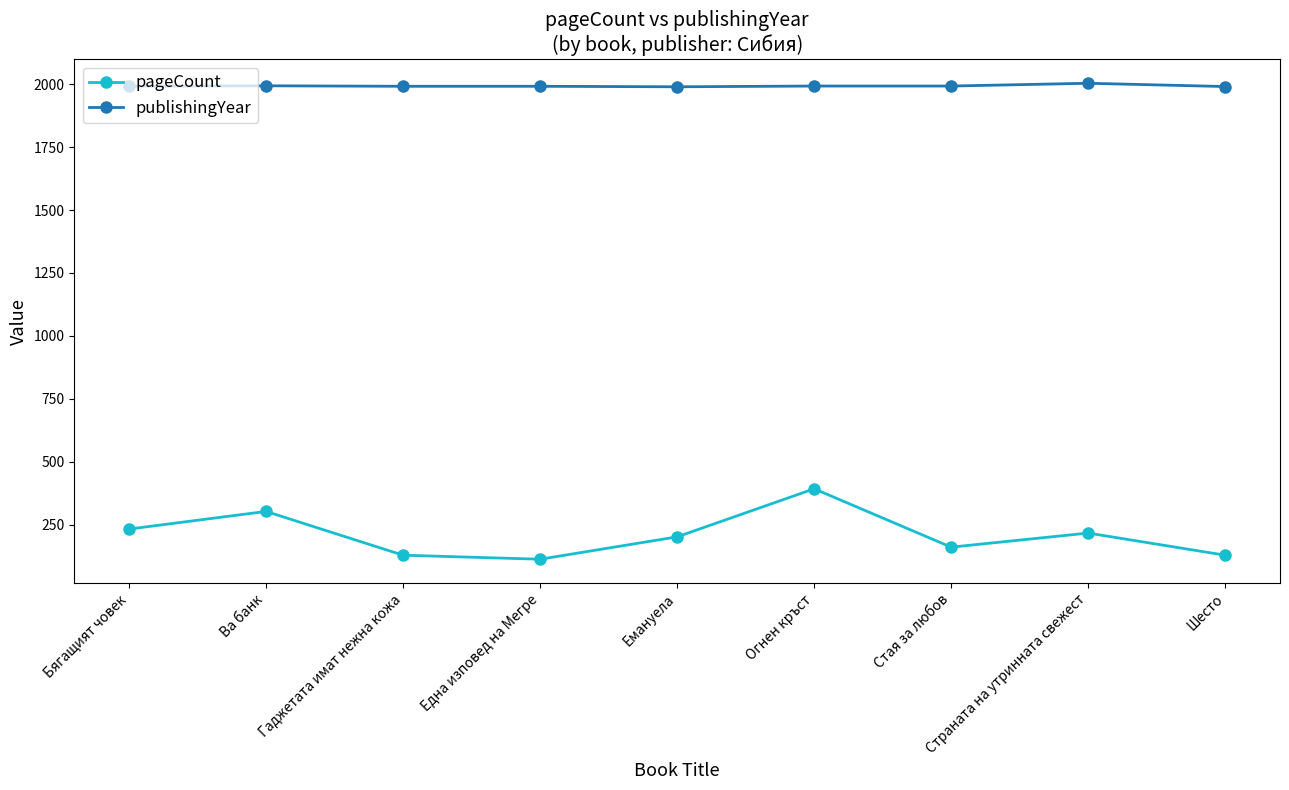

At Гаджетата имат нежна кожа, list the series in order from largest to smallest.

publishingYear, pageCount